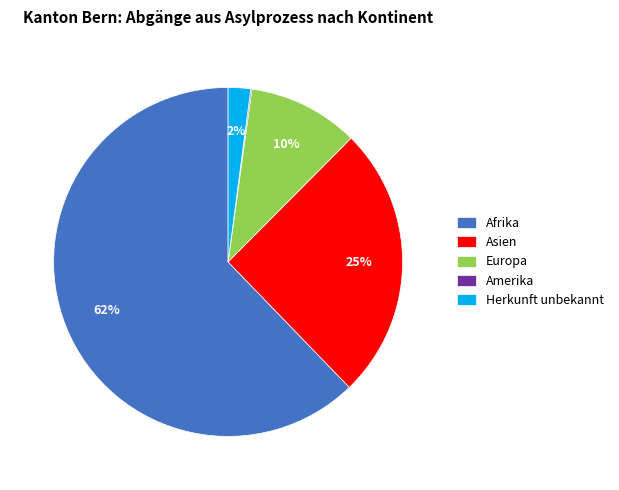

Which slice is the largest?

Afrika